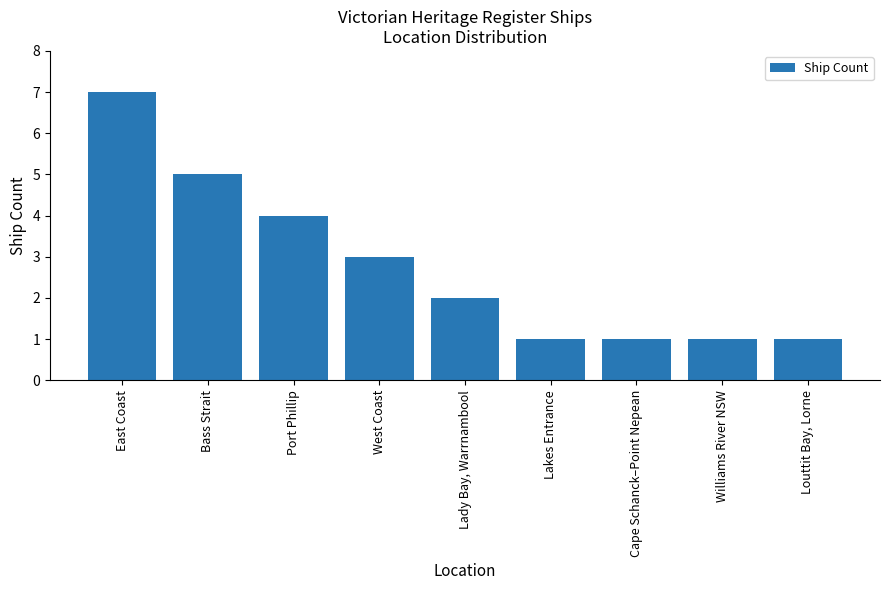

What position from the left is Lady Bay, Warrnambool?

5